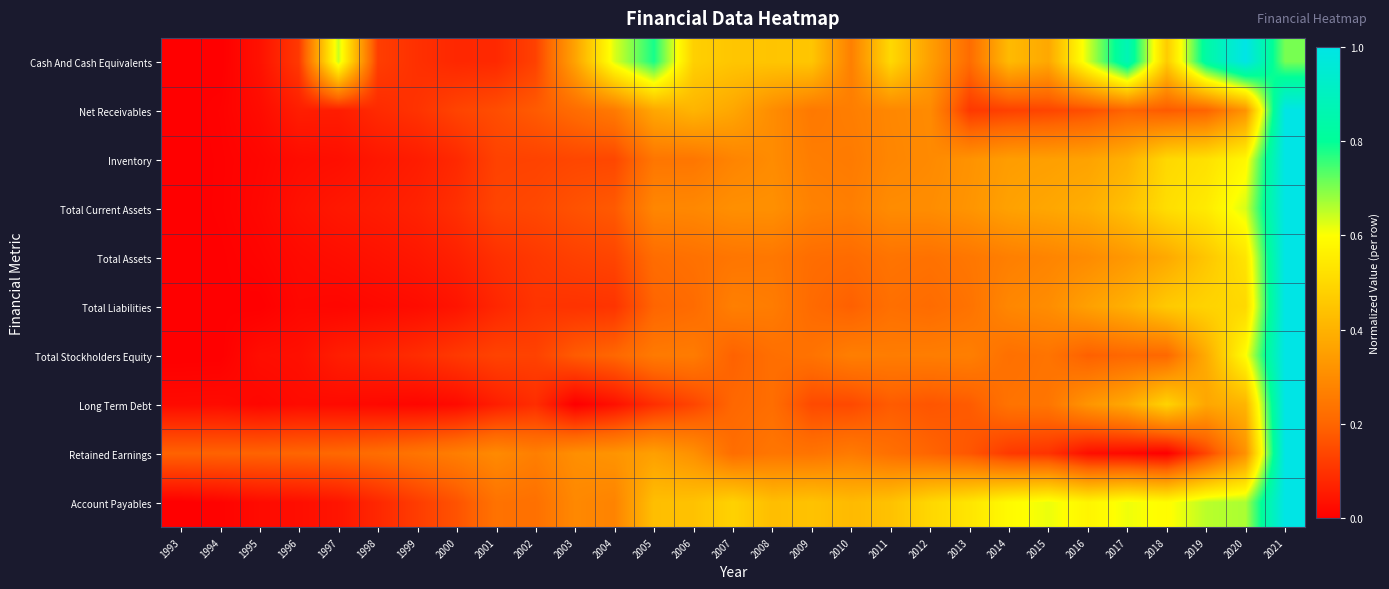

Reading left to right, list all the values displayed in this chart.

Cash And Cash Equivalents: 1993=0.0	1994=0.0	1995=0.0	1996=0.1	1997=0.6	1998=0.1	1999=0.1	2000=0.1	2001=0.1	2002=0.1	2003=0.4	2004=0.6	2005=0.8	2006=0.5	2007=0.5	2008=0.4	2009=0.5	2010=0.3	2011=0.5	2012=0.3	2013=0.2	2014=0.4	2015=0.4	2016=0.6	2017=0.9	2018=0.5	2019=0.8	2020=1.0	2021=0.7
Net Receivables: 1993=0.0	1994=0.0	1995=0.0	1996=0.1	1997=0.1	1998=0.1	1999=0.1	2000=0.1	2001=0.2	2002=0.2	2003=0.2	2004=0.3	2005=0.4	2006=0.4	2007=0.4	2008=0.3	2009=0.2	2010=0.3	2011=0.3	2012=0.3	2013=0.1	2014=0.1	2015=0.1	2016=0.2	2017=0.2	2018=0.2	2019=0.2	2020=0.3	2021=1.0
Inventory: 1993=0.0	1994=0.0	1995=0.0	1996=0.0	1997=0.0	1998=0.0	1999=0.1	2000=0.1	2001=0.1	2002=0.1	2003=0.1	2004=0.1	2005=0.2	2006=0.2	2007=0.3	2008=0.3	2009=0.3	2010=0.3	2011=0.3	2012=0.3	2013=0.3	2014=0.3	2015=0.4	2016=0.4	2017=0.4	2018=0.5	2019=0.5	2020=0.6	2021=1.0
Total Current Assets: 1993=0.0	1994=0.0	1995=0.0	1996=0.0	1997=0.0	1998=0.1	1999=0.1	2000=0.1	2001=0.1	2002=0.1	2003=0.2	2004=0.2	2005=0.3	2006=0.3	2007=0.3	2008=0.3	2009=0.3	2010=0.3	2011=0.3	2012=0.3	2013=0.3	2014=0.4	2015=0.4	2016=0.4	2017=0.4	2018=0.5	2019=0.5	2020=0.6	2021=1.0
Total Assets: 1993=0.0	1994=0.0	1995=0.0	1996=0.0	1997=0.0	1998=0.0	1999=0.0	2000=0.1	2001=0.1	2002=0.1	2003=0.1	2004=0.1	2005=0.2	2006=0.2	2007=0.2	2008=0.2	2009=0.2	2010=0.2	2011=0.2	2012=0.2	2013=0.2	2014=0.3	2015=0.3	2016=0.3	2017=0.3	2018=0.4	2019=0.5	2020=0.5	2021=1.0
Total Liabilities: 1993=0.0	1994=0.0	1995=0.0	1996=0.0	1997=0.0	1998=0.0	1999=0.0	2000=0.0	2001=0.1	2002=0.1	2003=0.1	2004=0.1	2005=0.2	2006=0.2	2007=0.3	2008=0.3	2009=0.2	2010=0.2	2011=0.2	2012=0.2	2013=0.2	2014=0.3	2015=0.3	2016=0.4	2017=0.4	2018=0.5	2019=0.5	2020=0.5	2021=1.0
Total Stockholders Equity: 1993=0.0	1994=0.0	1995=0.0	1996=0.0	1997=0.1	1998=0.1	1999=0.1	2000=0.1	2001=0.1	2002=0.1	2003=0.2	2004=0.2	2005=0.3	2006=0.3	2007=0.2	2008=0.2	2009=0.2	2010=0.3	2011=0.3	2012=0.3	2013=0.3	2014=0.2	2015=0.2	2016=0.2	2017=0.2	2018=0.2	2019=0.4	2020=0.6	2021=1.0
Long Term Debt: 1993=0.0	1994=0.0	1995=0.0	1996=0.0	1997=0.0	1998=0.0	1999=0.0	2000=0.0	2001=0.1	2002=0.1	2003=0.0	2004=0.0	2005=0.1	2006=0.1	2007=0.2	2008=0.2	2009=0.1	2010=0.1	2011=0.2	2012=0.2	2013=0.2	2014=0.2	2015=0.2	2016=0.3	2017=0.4	2018=0.5	2019=0.4	2020=0.4	2021=1.0
Retained Earnings: 1993=0.2	1994=0.2	1995=0.2	1996=0.2	1997=0.2	1998=0.2	1999=0.2	2000=0.3	2001=0.3	2002=0.3	2003=0.3	2004=0.3	2005=0.4	2006=0.3	2007=0.2	2008=0.2	2009=0.2	2010=0.3	2011=0.2	2012=0.2	2013=0.2	2014=0.1	2015=0.1	2016=0.0	2017=0.0	2018=0.0	2019=0.1	2020=0.3	2021=1.0
Account Payables: 1993=0.0	1994=0.0	1995=0.0	1996=0.0	1997=0.0	1998=0.1	1999=0.1	2000=0.2	2001=0.2	2002=0.2	2003=0.3	2004=0.3	2005=0.4	2006=0.4	2007=0.5	2008=0.4	2009=0.4	2010=0.4	2011=0.4	2012=0.5	2013=0.5	2014=0.6	2015=0.6	2016=0.6	2017=0.6	2018=0.6	2019=0.7	2020=0.7	2021=1.0